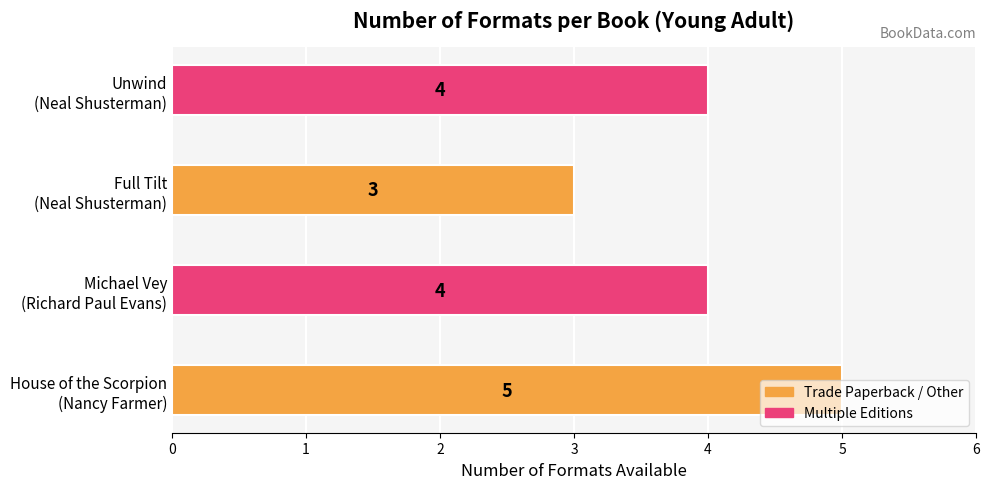

How many bars are there in total?

4